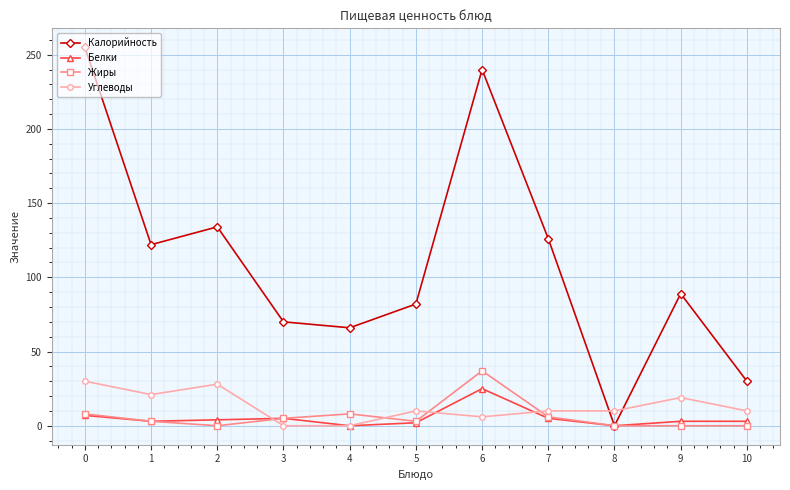

Does the chart display data point markers on the line(s)?

Yes